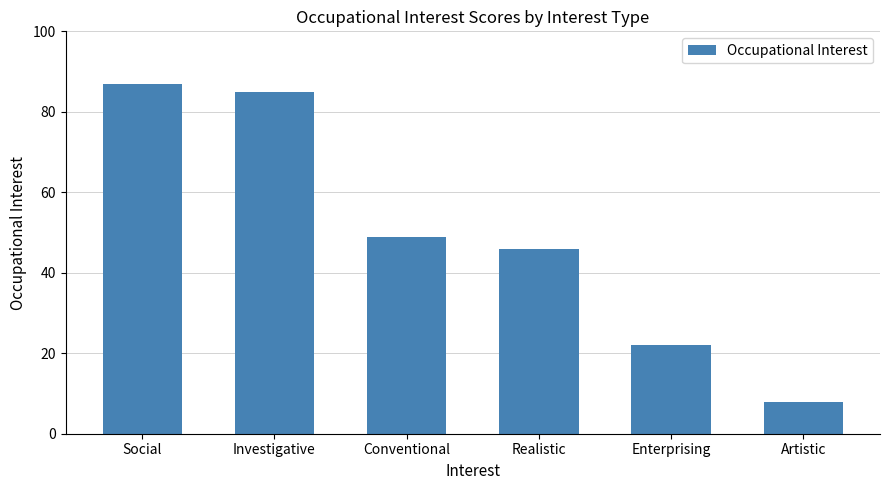

Reading left to right, list all the values displayed in this chart.

87	85	49	46	22	8